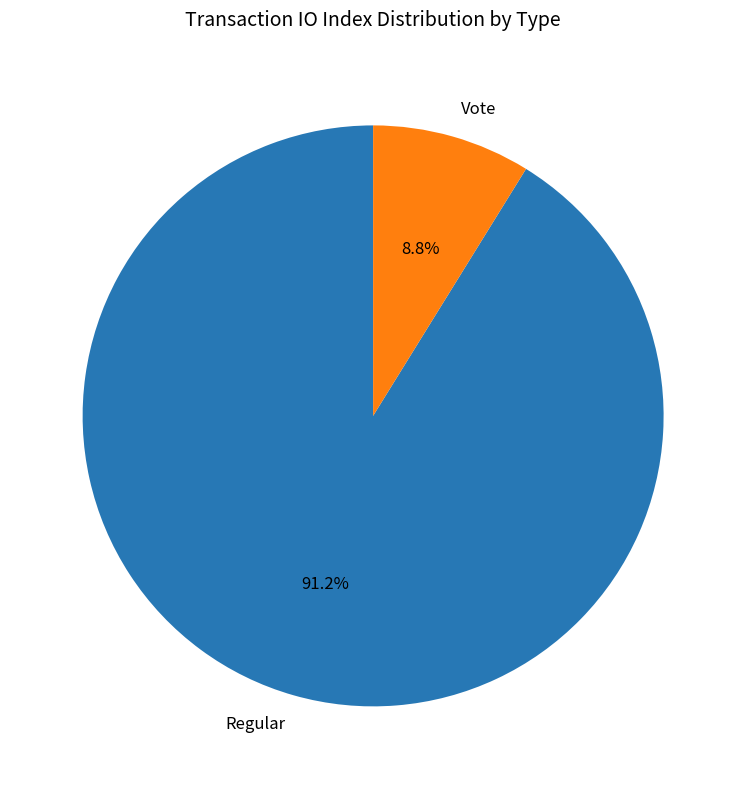

Do Regular and Vote together represent more than half of the pie?

Yes